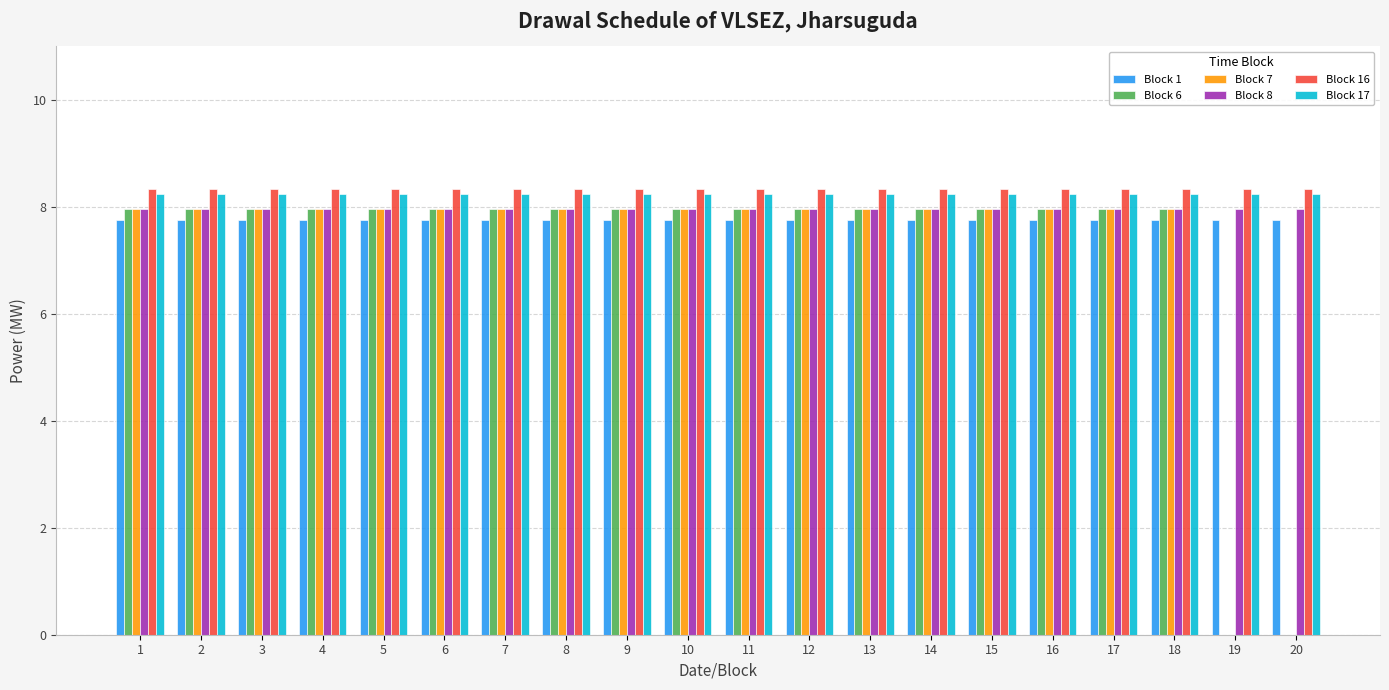

How many categories are shown in the chart?

20